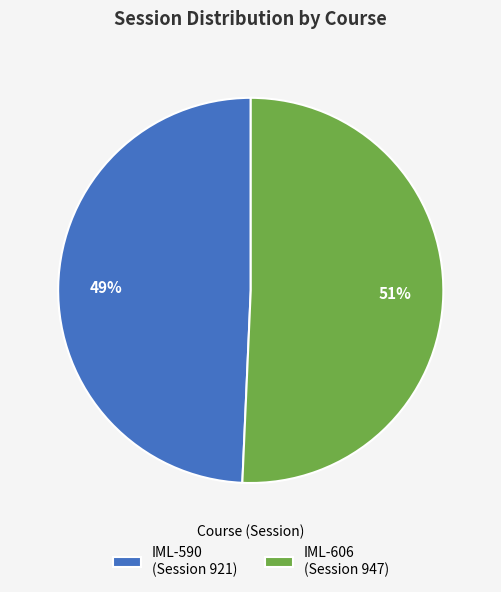

Which slice is the smallest?

IML-590